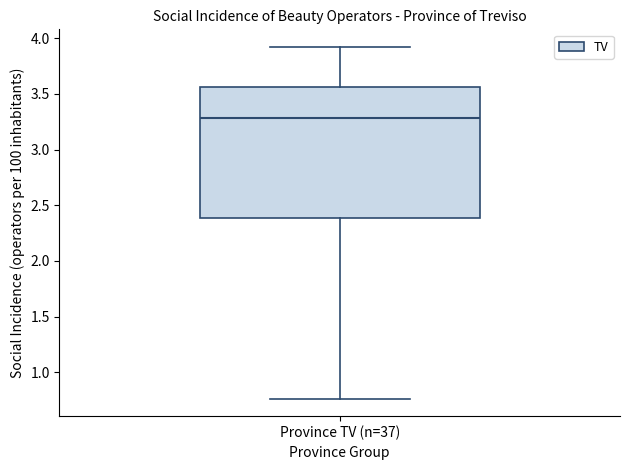

Where is the upper edge of the box for Province TV (n=37) on the y-axis? The values are not printed on the chart, so give them approximately, as read against the axis.

3.55